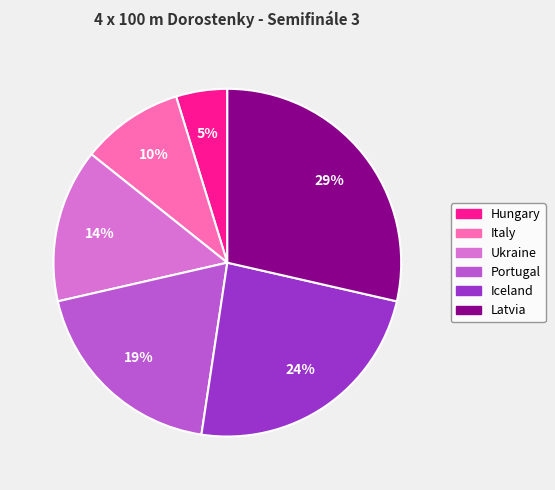

To the nearest percent, what is the difference between the largest and smallest slice percentages?

24%